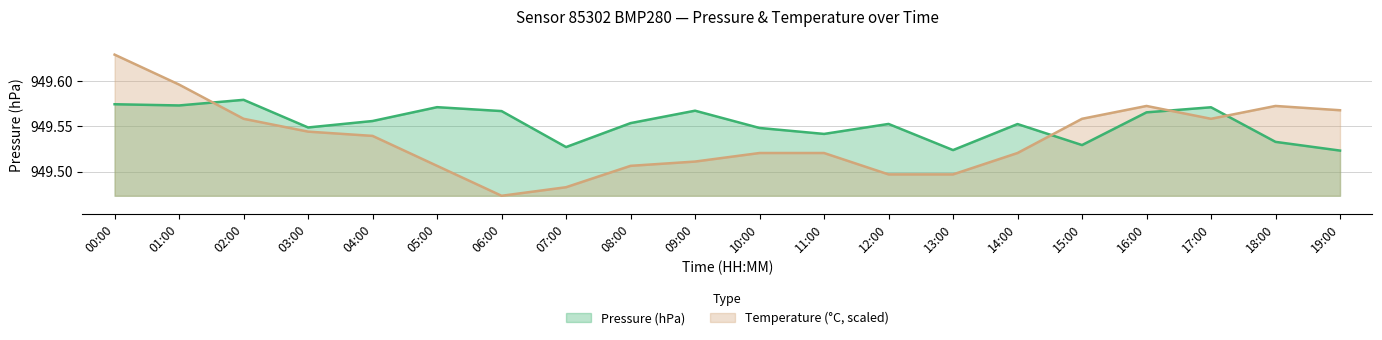

How many lines are shown in the chart?

2